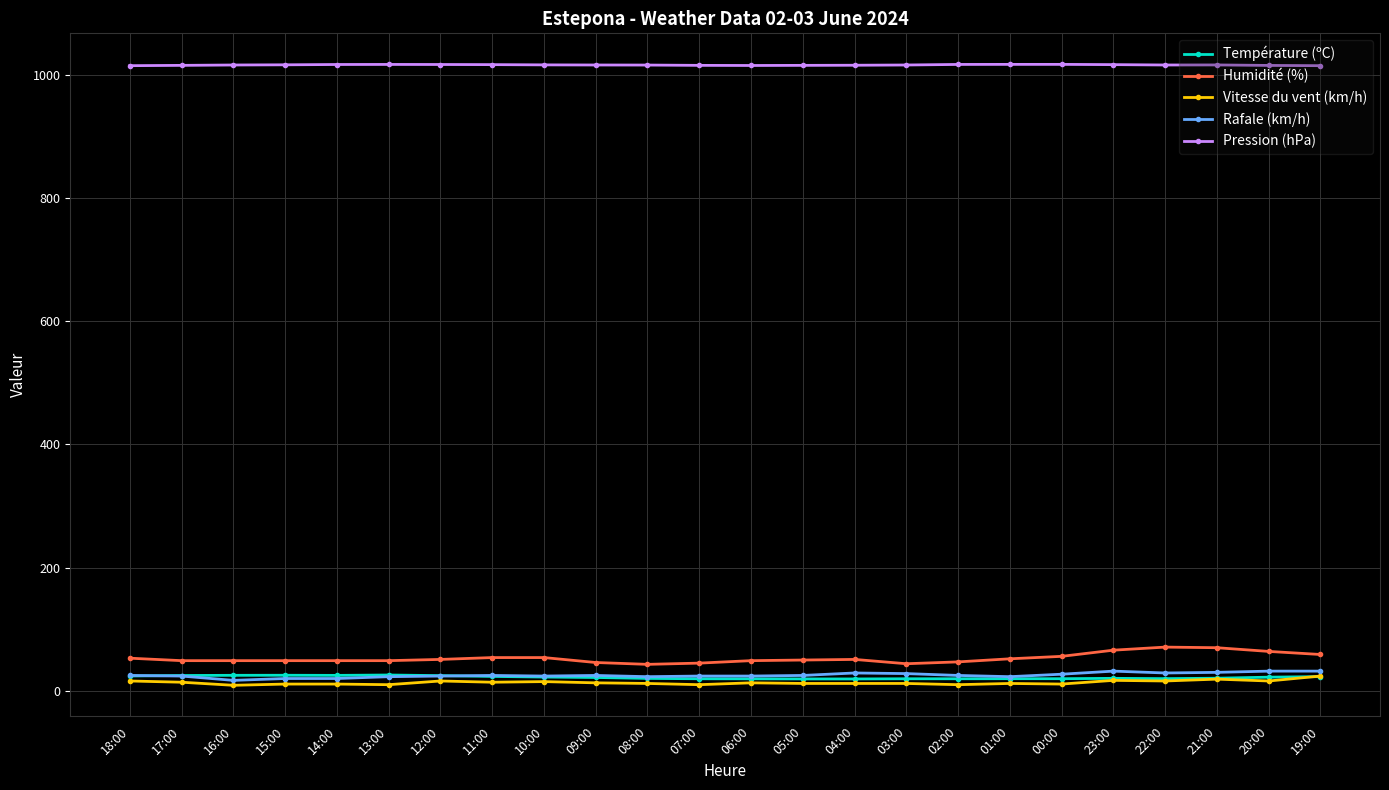

The value of Pression (hPa) at 01:00 is 1016.8. True or false?

True